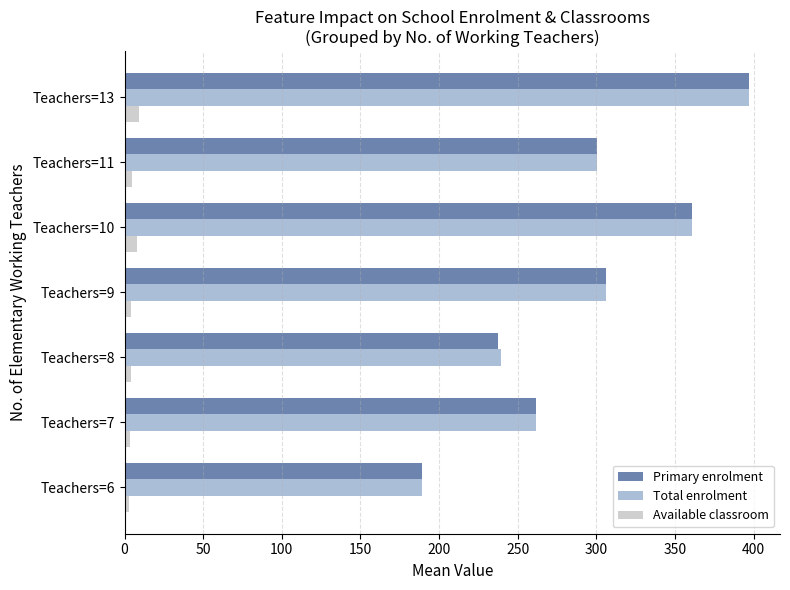

The Total enrolment series shows 306.0 at Teachers=9. True or false?

True